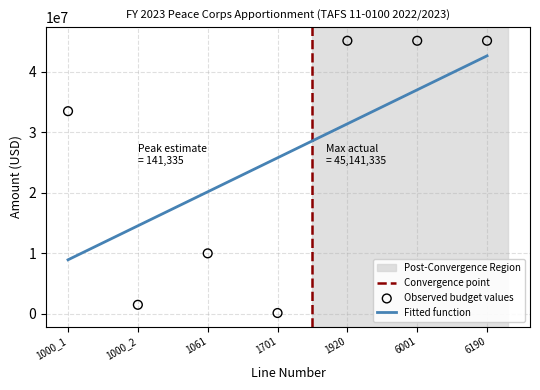

What is the change in value from 1000_2 to 1920?

+43641335